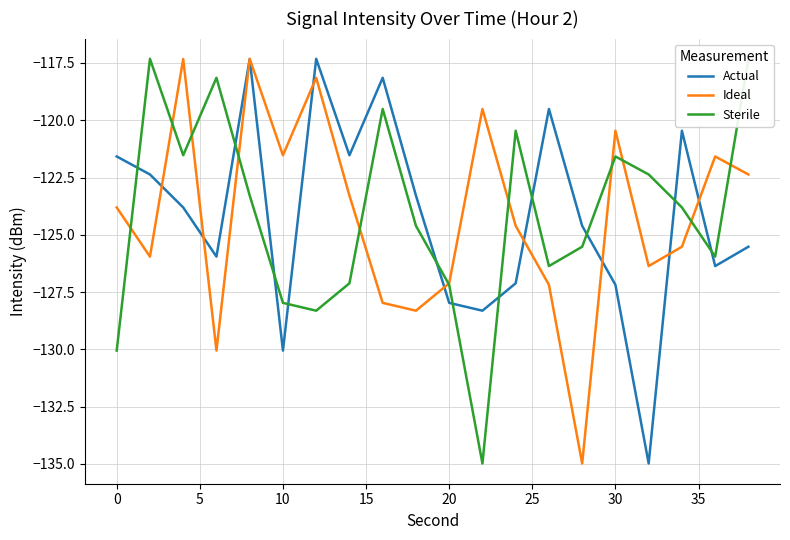

What is the maximum value for Ideal?

-117.3